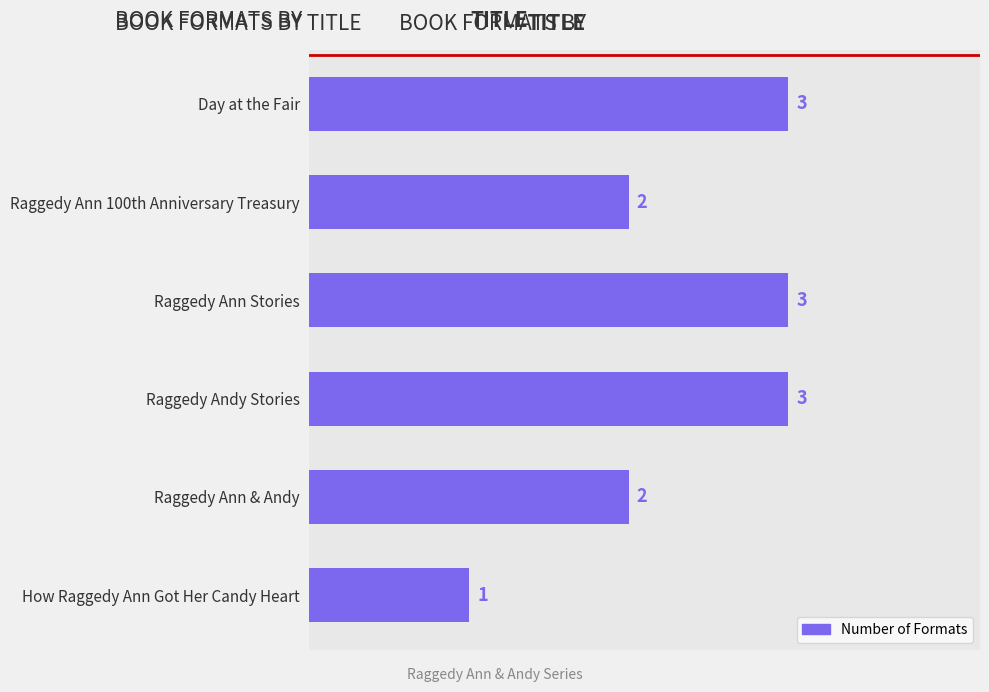

What is the ratio of the value at Raggedy Andy Stories to the value at Day at the Fair?

1.0